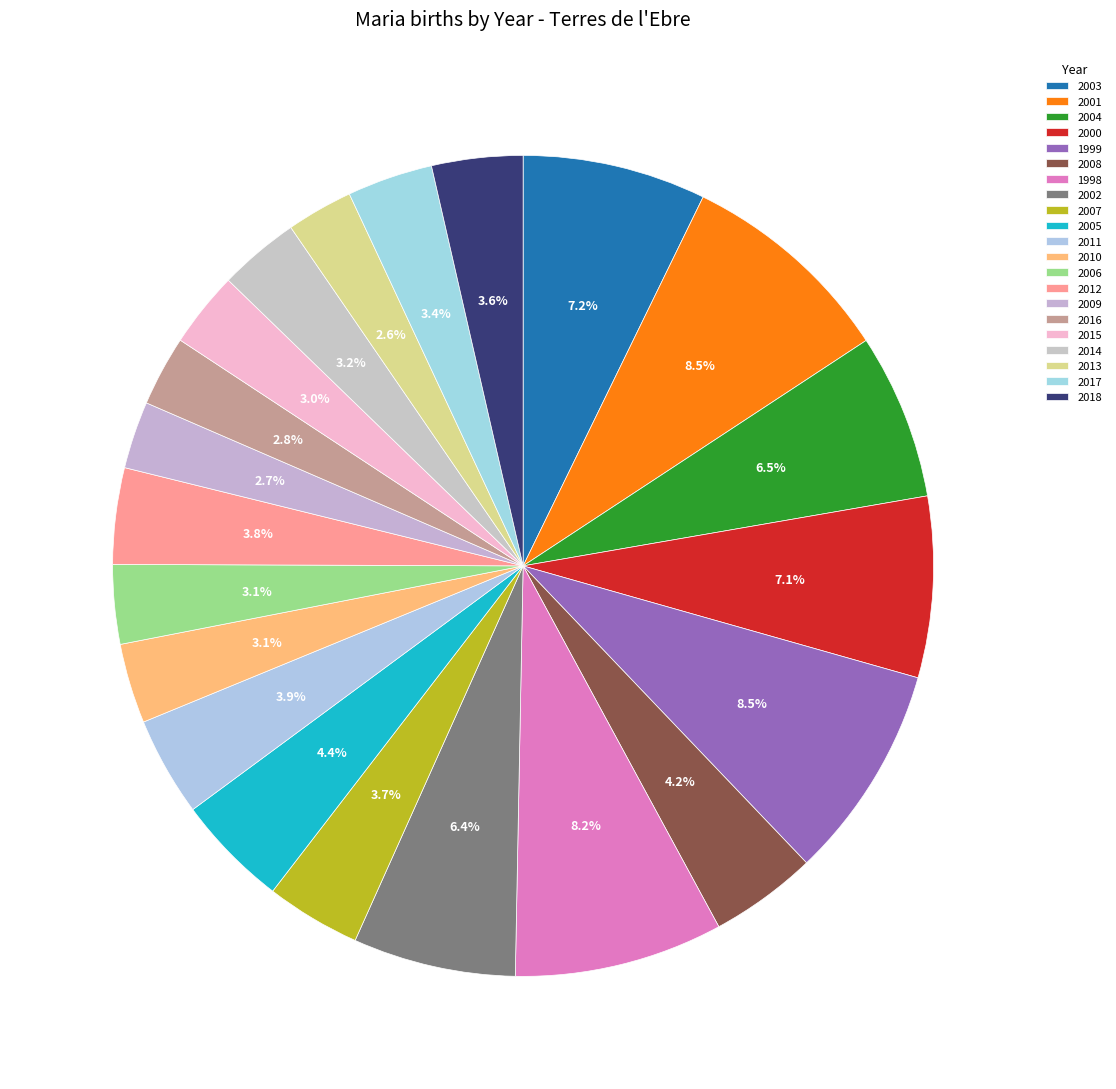

What percentage is the 2007 slice, to the nearest percent?

4%